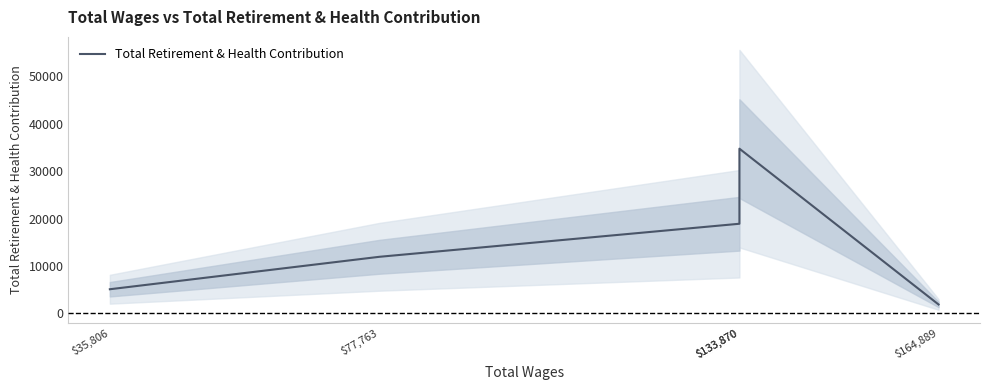

Is it true that the value at $133,870 is 34753?

True